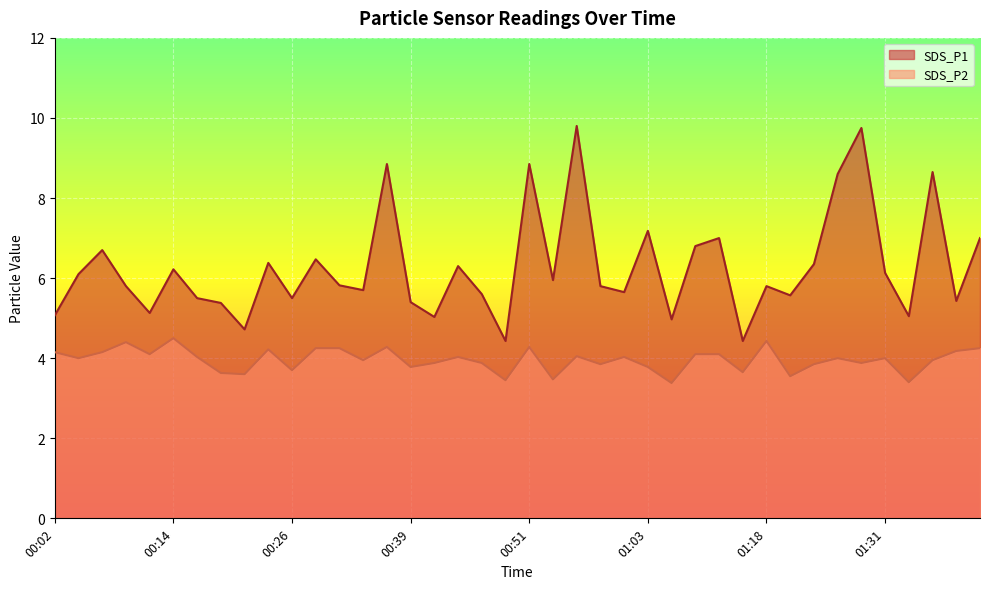

Which series changed the most between 00:51 and 00:56?

SDS_P1